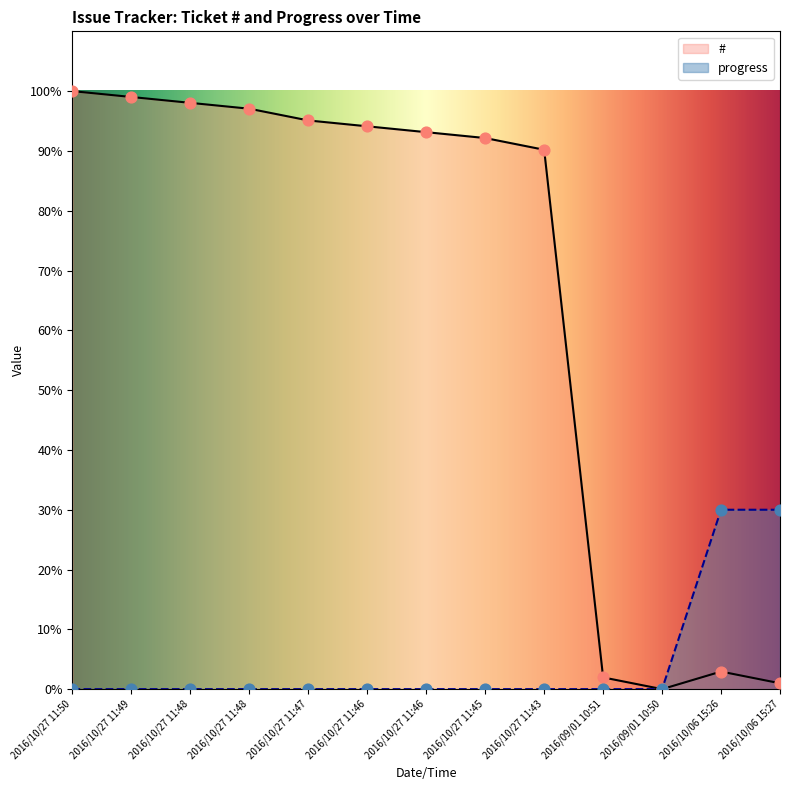

What are all the series names shown in the legend?

#, progress